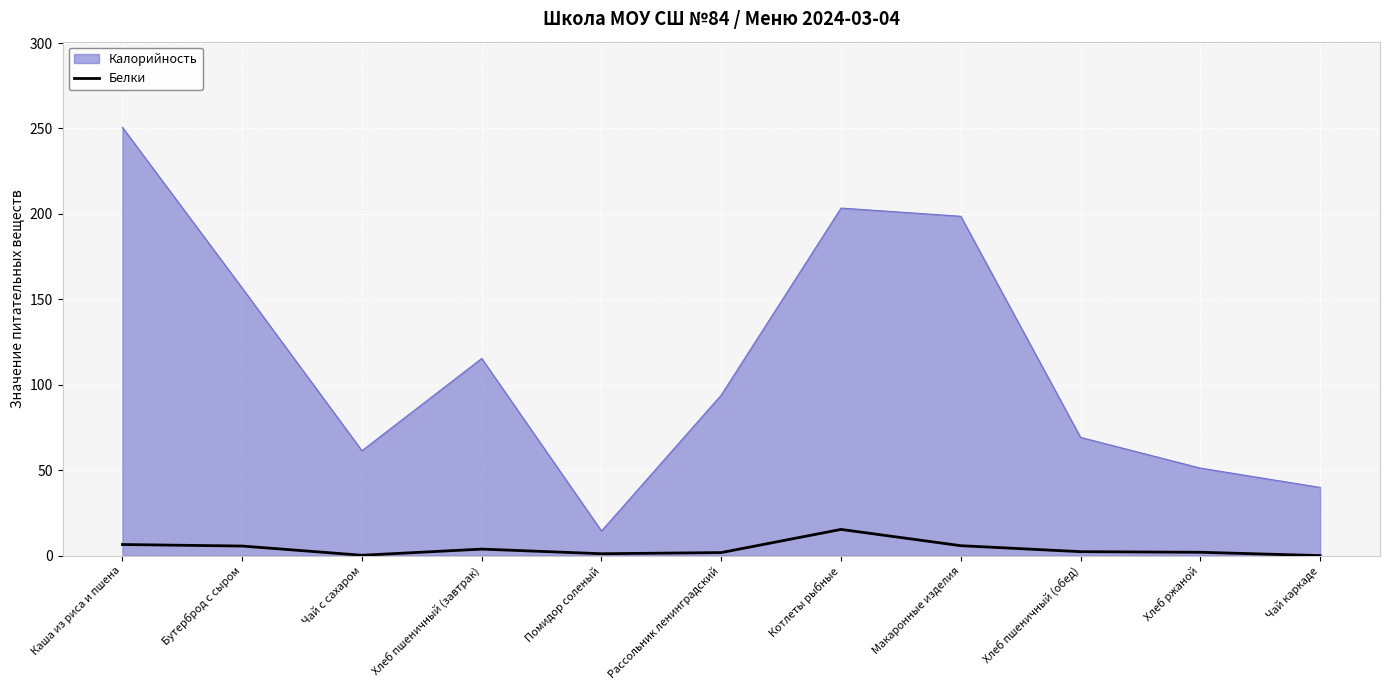

Which series has the widest spread of values?

Калорийность